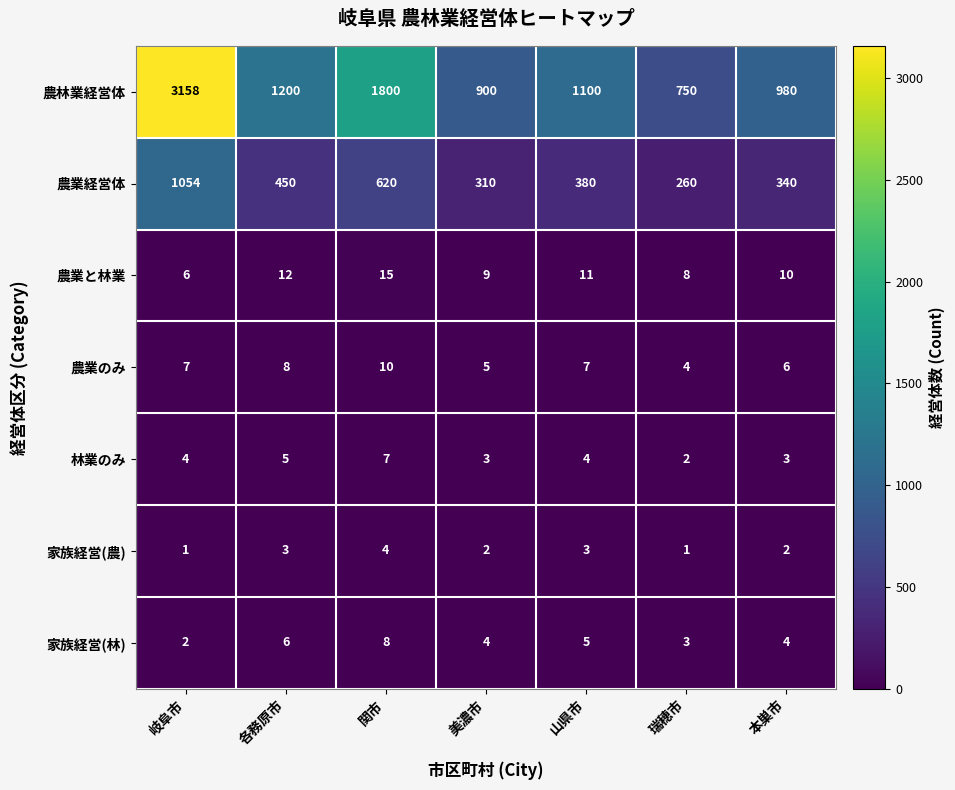

How many series are shown in this chart?

7